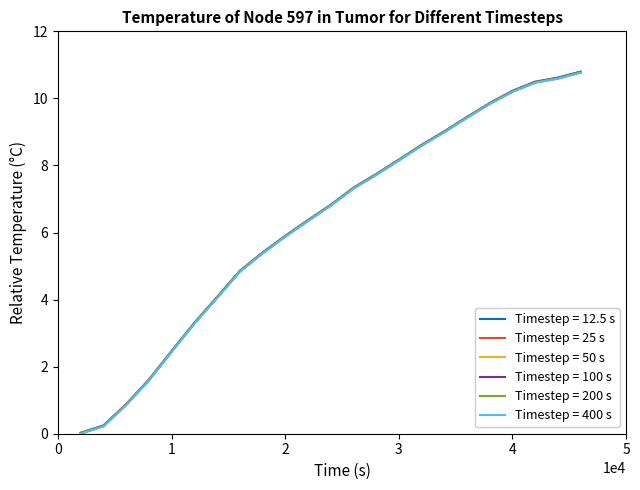

What is the highest value of the Timestep = 50 s series?

10.8